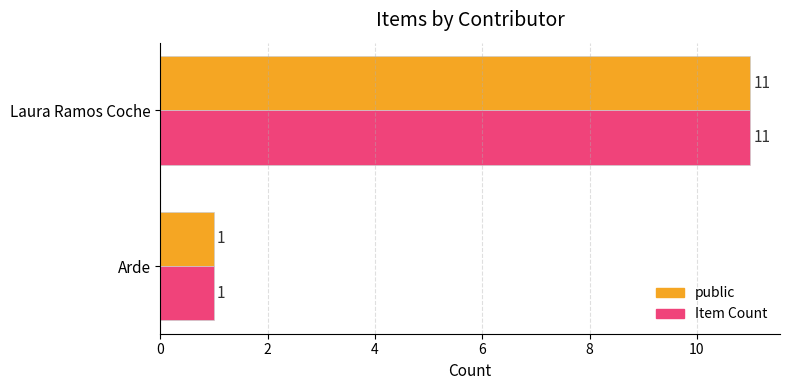

What is the lowest value of the Item Count series?

1